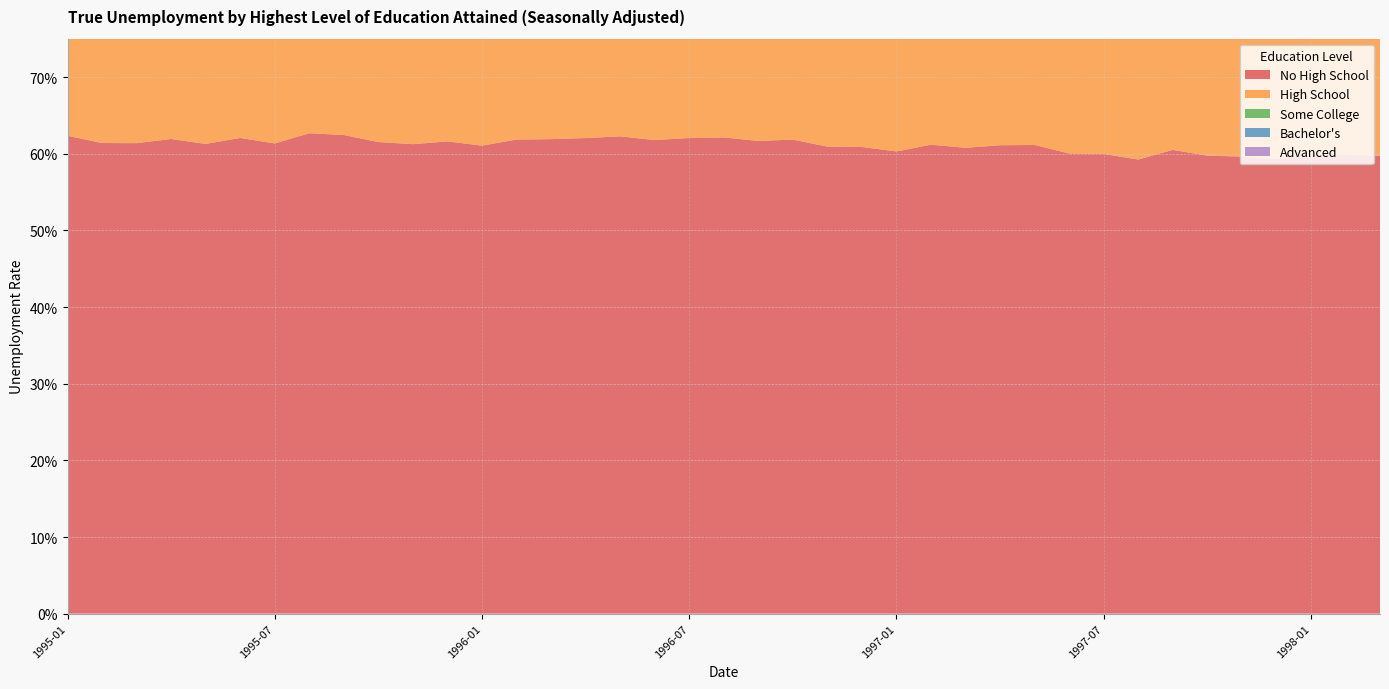

Reading left to right, transcribe all the data shown in this chart.

No High School: 0.6	0.6	0.6	0.6	0.6	0.6	0.6	0.6	0.6	0.6	0.6	0.6	0.6	0.6	0.6	0.6	0.6	0.6	0.6	0.6	0.6	0.6	0.6	0.6	0.6	0.6	0.6	0.6	0.6	0.6	0.6	0.6	0.6	0.6	0.6	0.6	0.6	0.6	0.6
High School: 0.3	0.3	0.3	0.4	0.3	0.3	0.3	0.3	0.3	0.3	0.3	0.3	0.3	0.3	0.3	0.3	0.3	0.3	0.3	0.3	0.3	0.3	0.3	0.3	0.3	0.3	0.3	0.3	0.3	0.3	0.3	0.3	0.3	0.3	0.3	0.3	0.3	0.3	0.3
Some College: 0.3	0.3	0.3	0.3	0.3	0.3	0.3	0.3	0.3	0.3	0.3	0.3	0.3	0.3	0.3	0.3	0.3	0.3	0.3	0.3	0.3	0.3	0.3	0.3	0.3	0.3	0.3	0.3	0.3	0.3	0.3	0.3	0.3	0.3	0.3	0.3	0.3	0.3	0.3
Bachelor's: 0.2	0.2	0.2	0.2	0.2	0.2	0.2	0.2	0.2	0.2	0.2	0.2	0.2	0.2	0.2	0.2	0.2	0.2	0.2	0.2	0.2	0.2	0.2	0.2	0.2	0.2	0.2	0.2	0.2	0.2	0.2	0.2	0.1	0.2	0.1	0.2	0.2	0.2	0.2
Advanced: 0.1	0.1	0.1	0.1	0.1	0.1	0.1	0.1	0.1	0.1	0.1	0.1	0.1	0.1	0.1	0.1	0.1	0.1	0.1	0.1	0.2	0.1	0.1	0.1	0.1	0.1	0.1	0.1	0.1	0.1	0.1	0.1	0.1	0.1	0.1	0.1	0.1	0.1	0.1